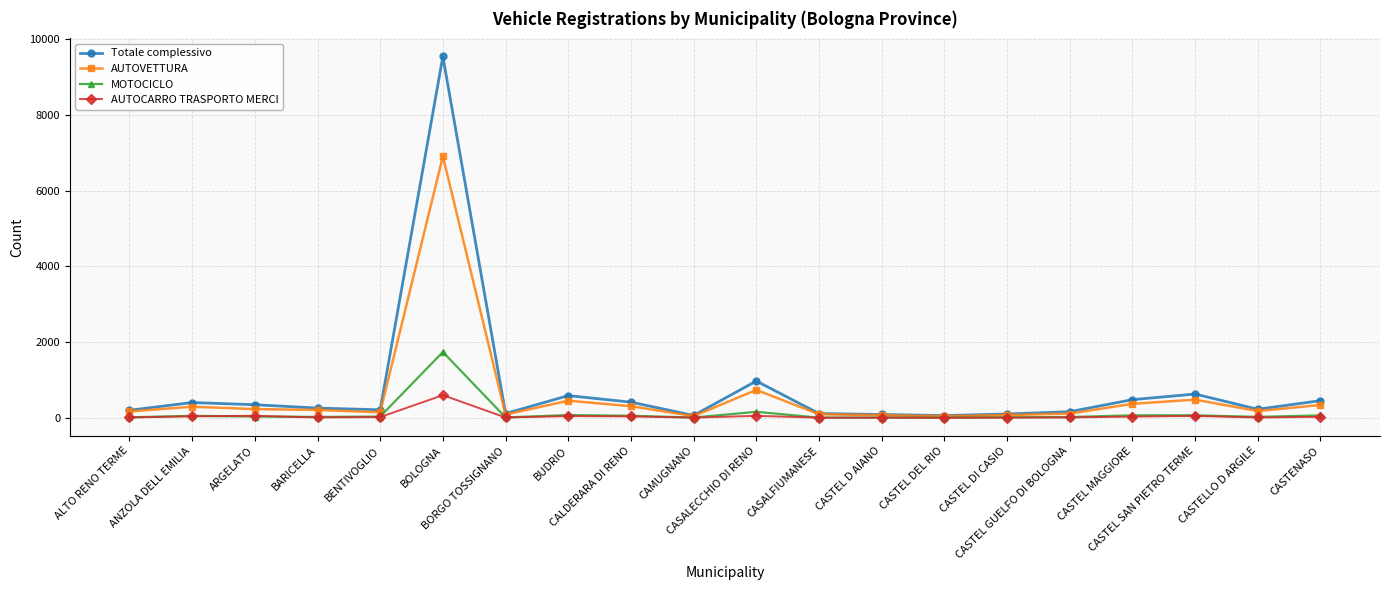

What is the minimum value for Totale complessivo?

62